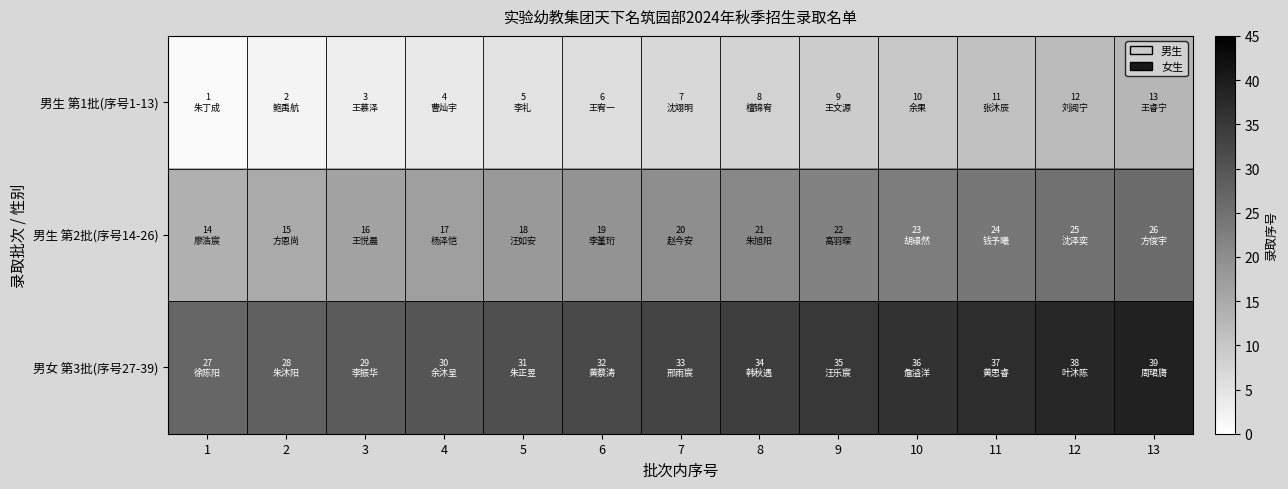

At which category does the chart reach its peak across all series?

13